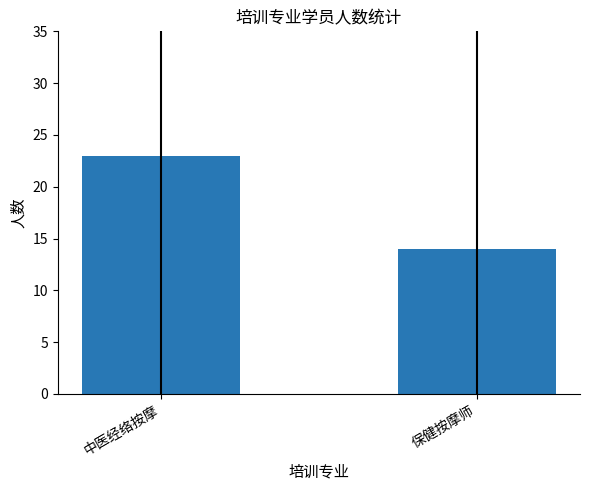

What position from the left is 中医经络按摩?

1